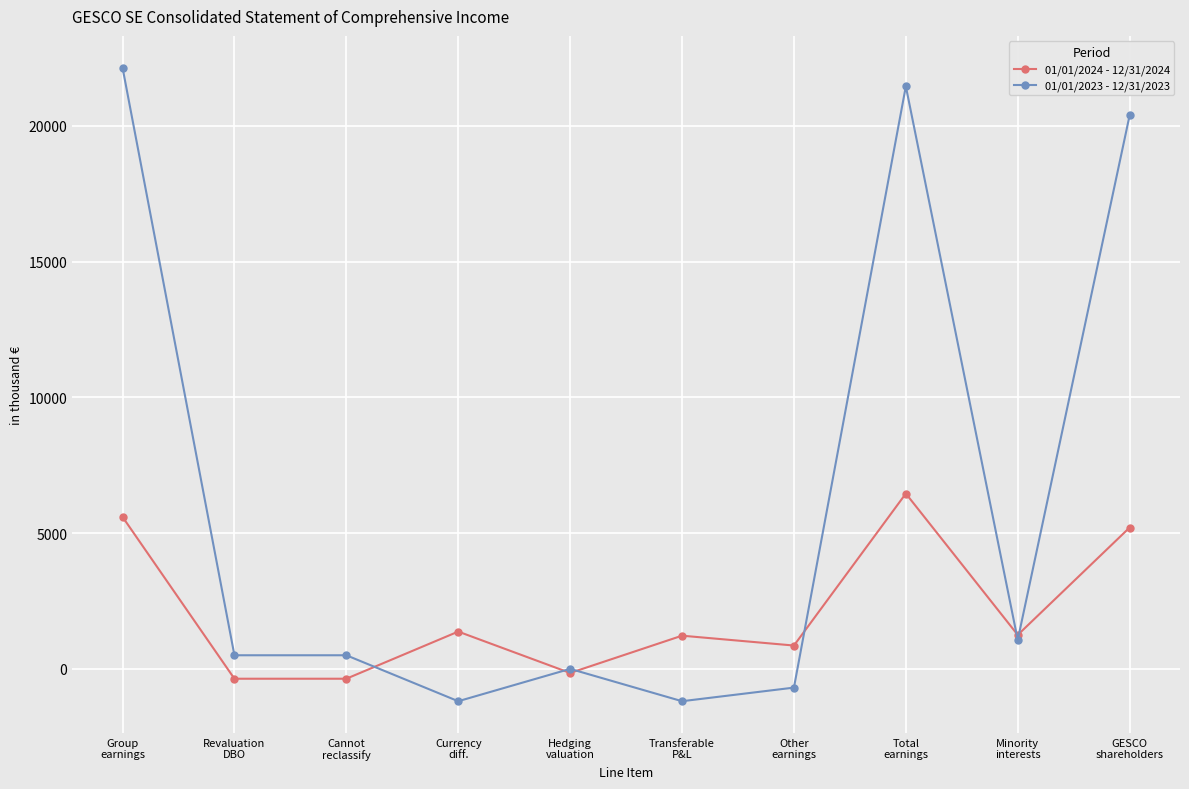

How many series are shown in this chart?

2